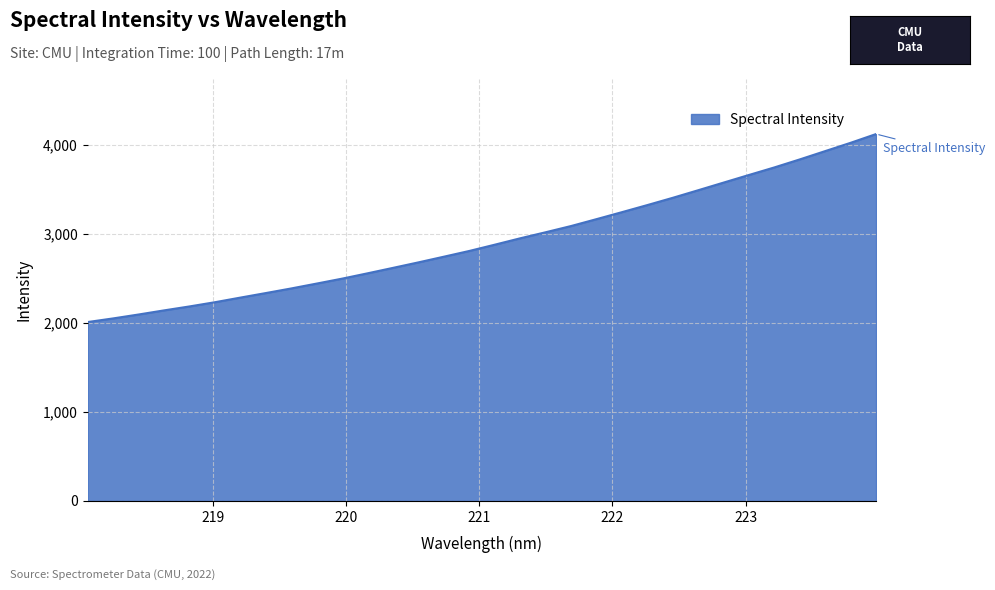

What is the difference between the maximum and minimum values?

2111.3